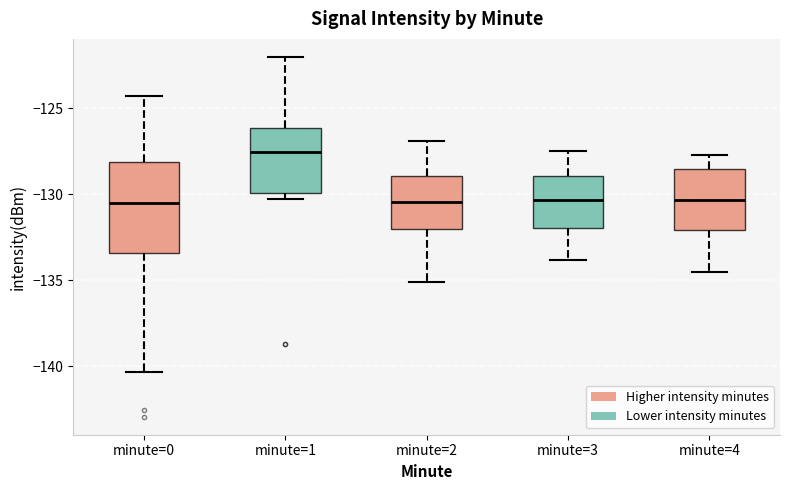

Reading left to right, read every box against the y-axis: the position of its median line, the range the box covers, and the ends of its whiskers. The values are not printed on the chart, so give them approximately, as read against the axis.

minute=0: median -130.5, box -133.5 to -128.0, whiskers -140.5 to -124.5
minute=1: median -127.5, box -130.0 to -126.0, whiskers -130.5 to -122.0
minute=2: median -130.5, box -132.0 to -129.0, whiskers -135.0 to -127.0
minute=3: median -130.5, box -132.0 to -129.0, whiskers -134.0 to -127.5
minute=4: median -130.5, box -132.0 to -128.5, whiskers -134.5 to -127.5